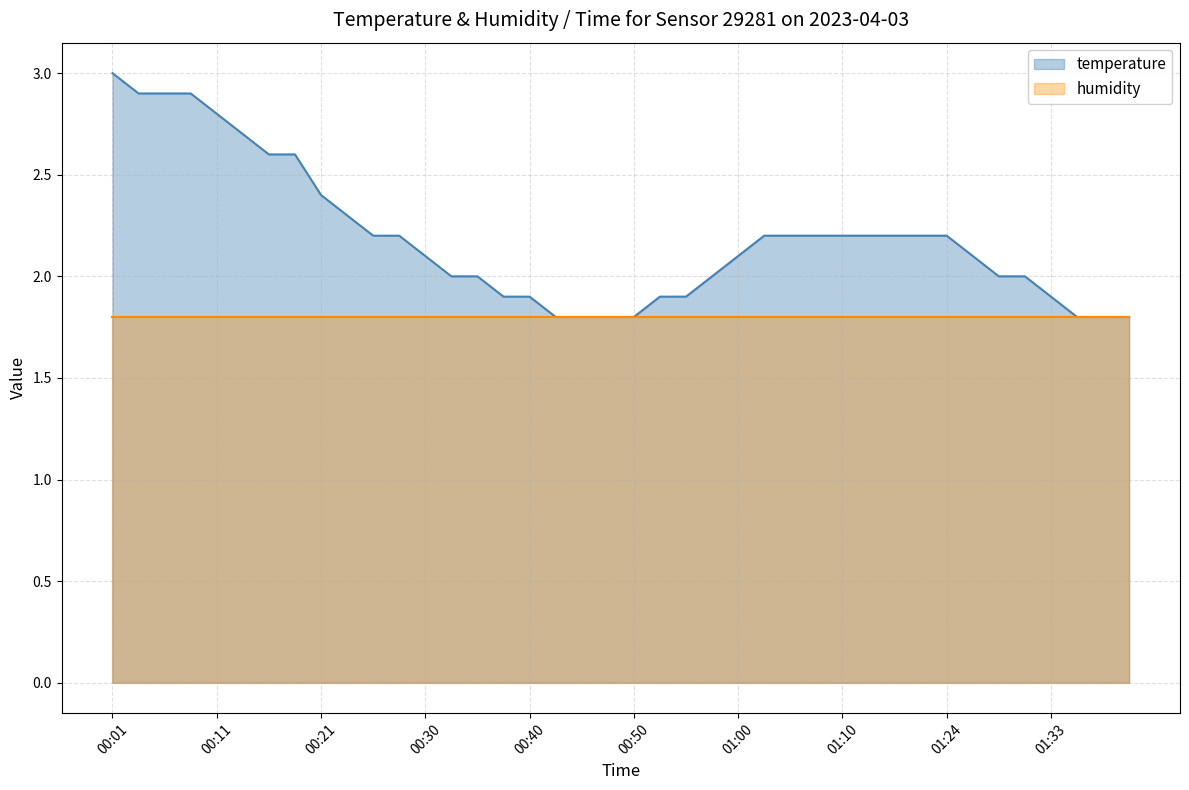

What is the ratio of the value at 00:40 to the value at 00:25?

0.9